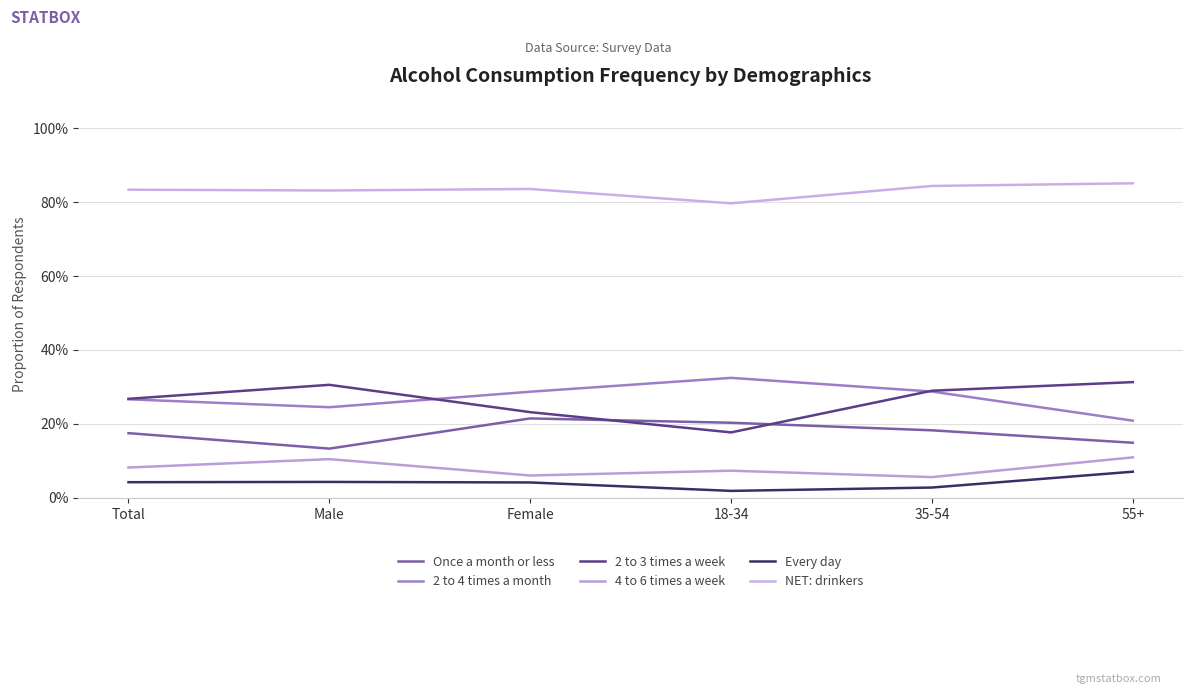

The value of NET: drinkers at Total is 0.8. True or false?

True